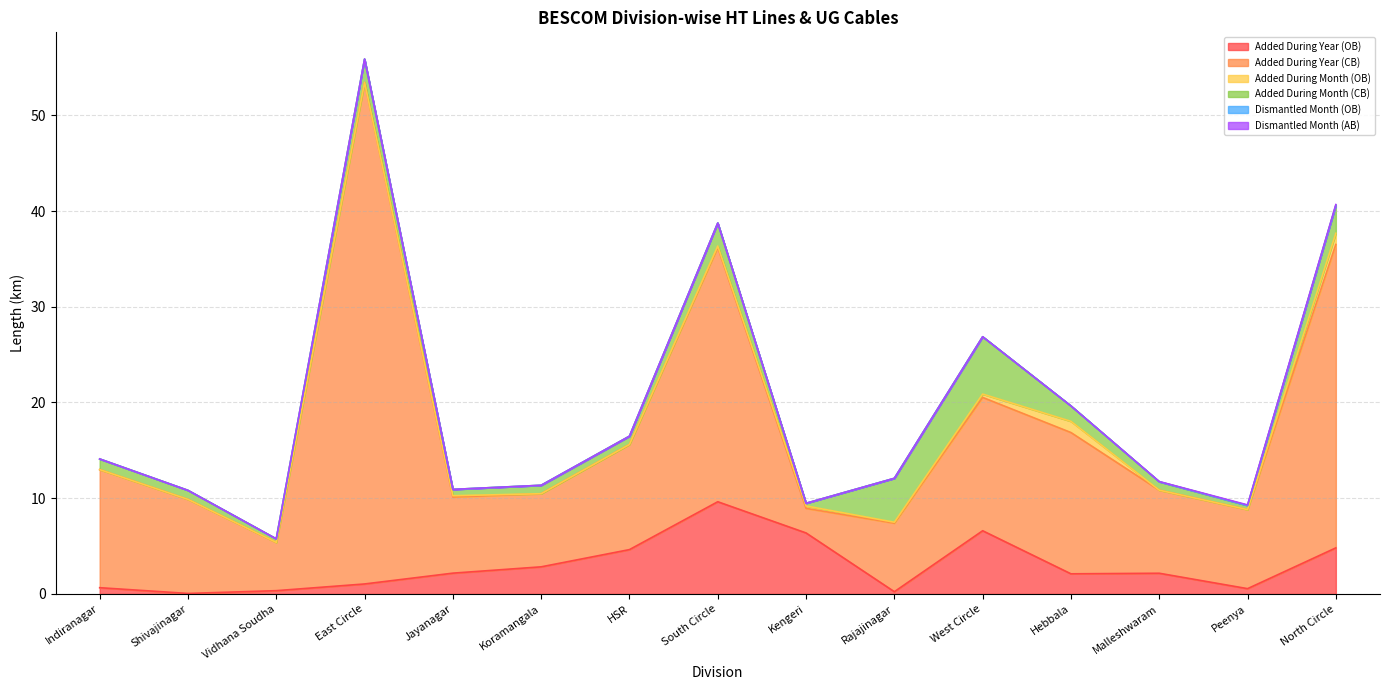

At which label is Dismantled Month (AB) closest to 0?

Indiranagar